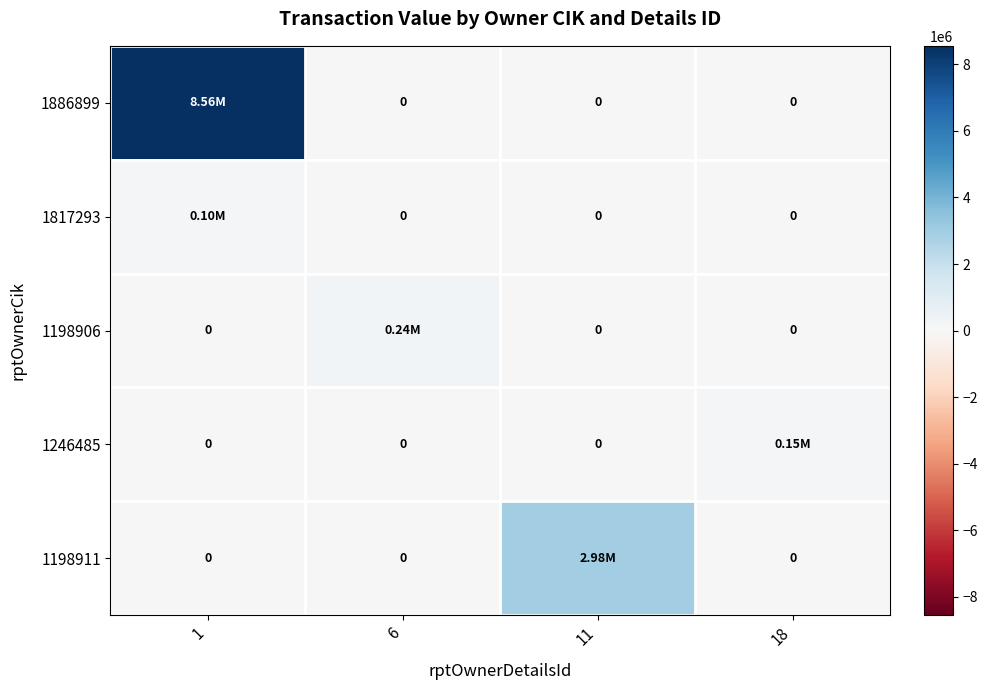

What is the average value of the 1198911 series?

744525